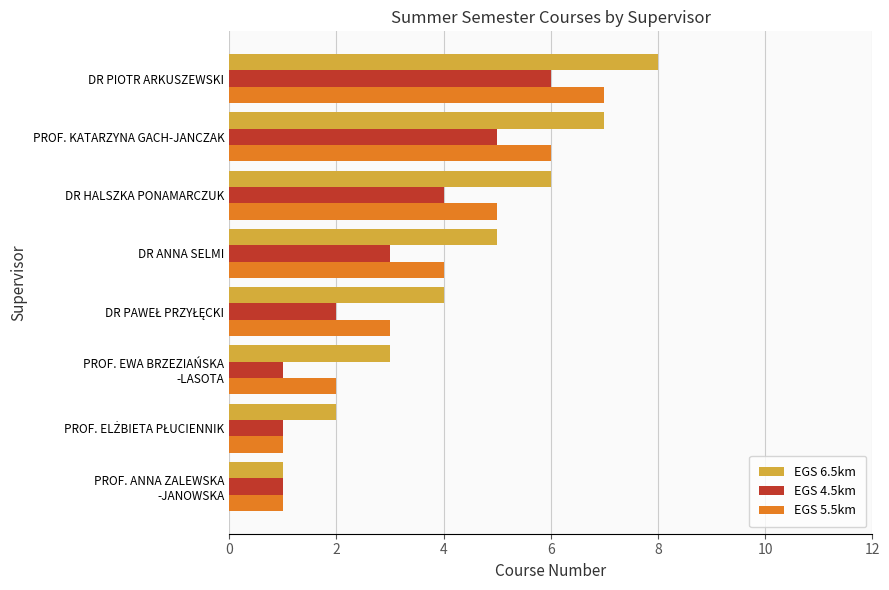

What is the sum of all EGS 4.5km values?

23